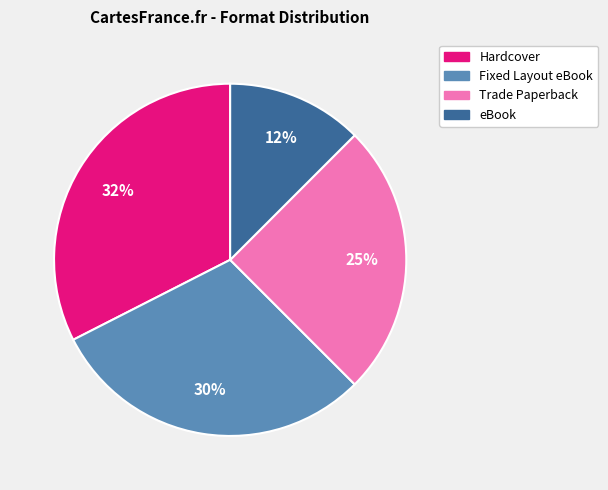

What is the smallest slice in the pie chart?

eBook